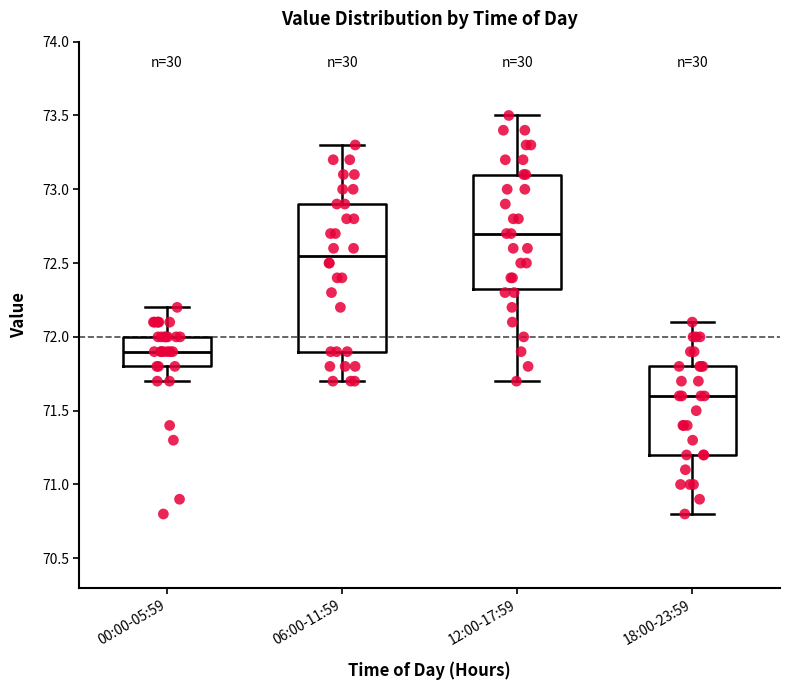

Where does the upper whisker of the box for 12:00-17:59 end on the y-axis? The values are not printed on the chart, so give them approximately, as read against the axis.

73.50